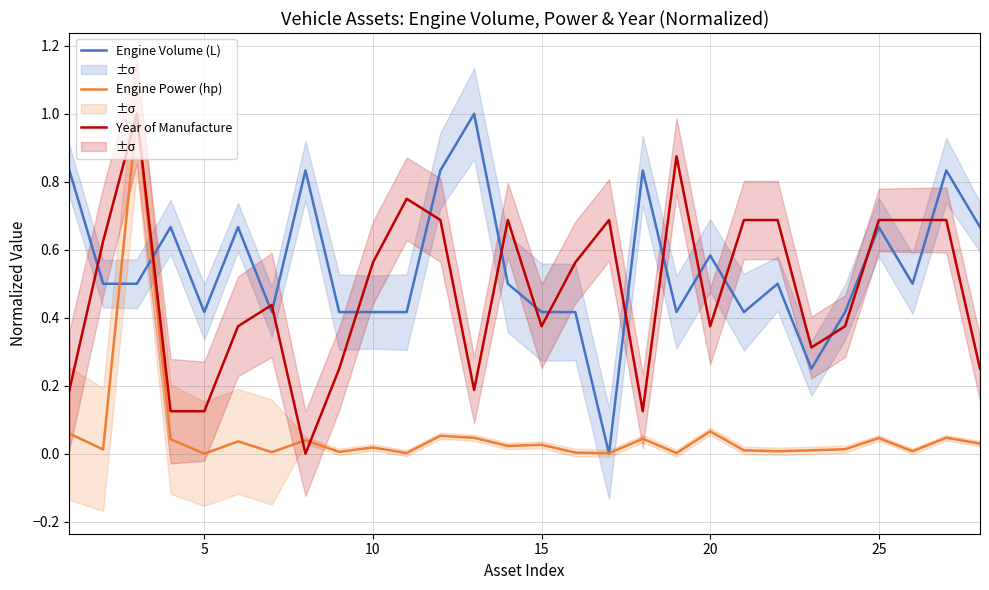

After their last crossing, which series has the higher values: Engine Power (hp) or Year of Manufacture?

Year of Manufacture